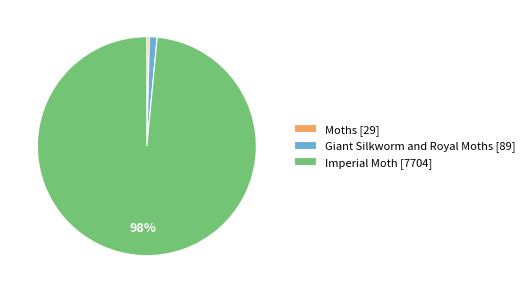

True or false: Imperial Moth accounts for 98% of the total.

True